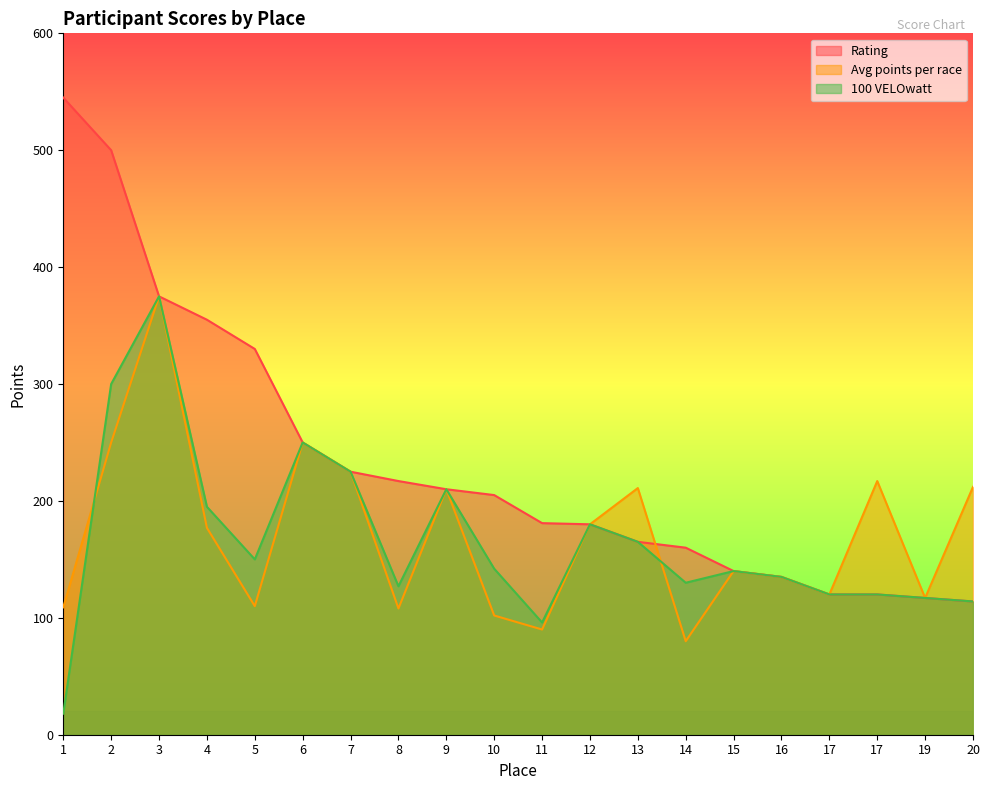

Between 4 and 7, which is larger?

4